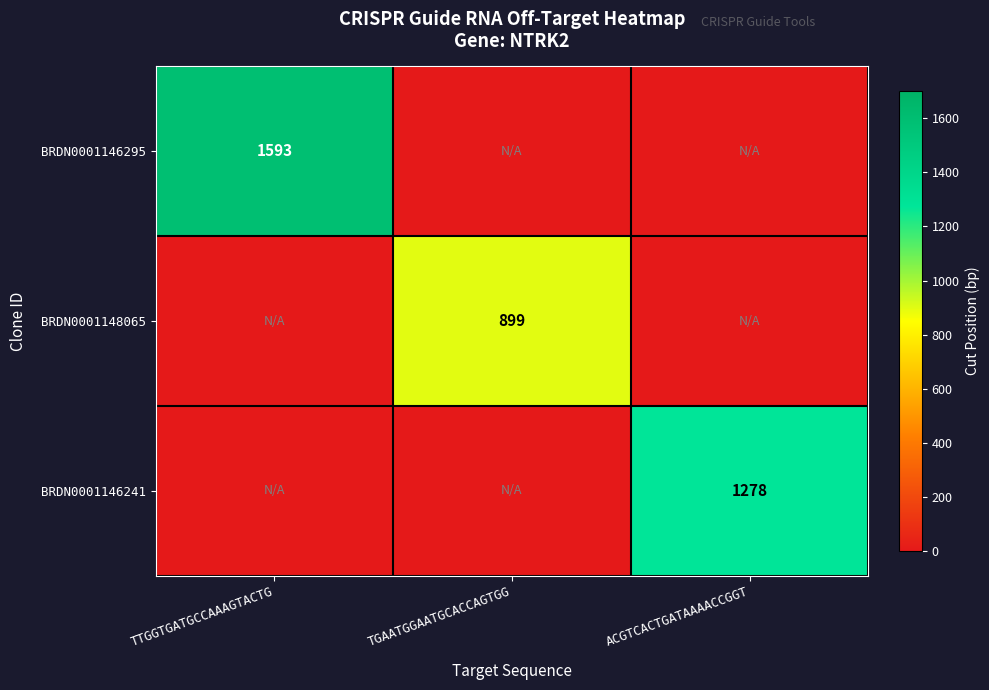

Rank the series at ACGTCACTGATAAAACCGGT from highest to lowest value.

BRDN0001146241, BRDN0001146295, BRDN0001148065